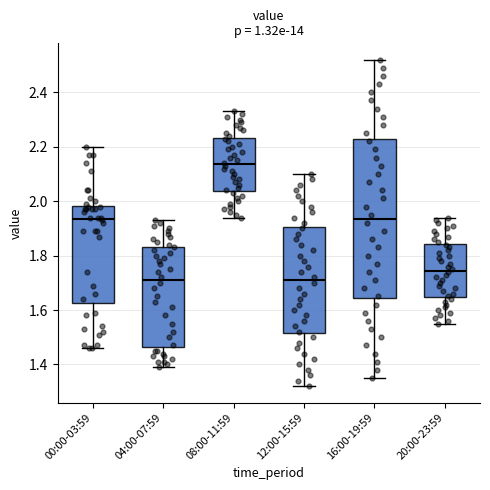

Where is the lower edge of the box for 12:00-15:59 on the y-axis? The values are not printed on the chart, so give them approximately, as read against the axis.

1.52